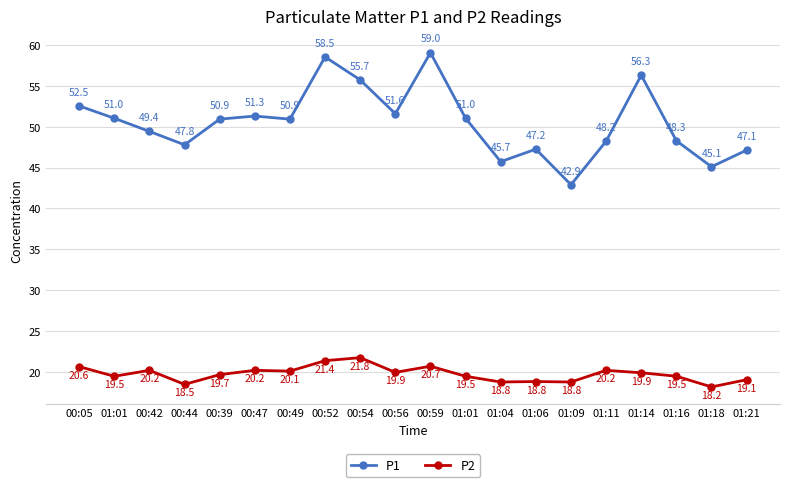

At 01:11, list the series in order from smallest to largest.

P2, P1